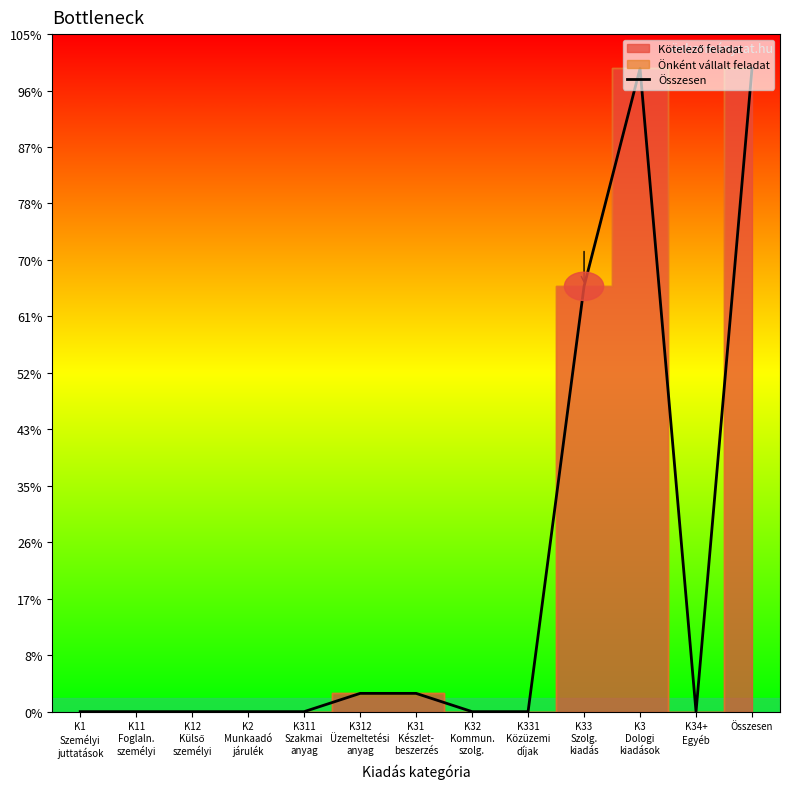

Where is the first local maximum?

K3
Dologi
kiadások